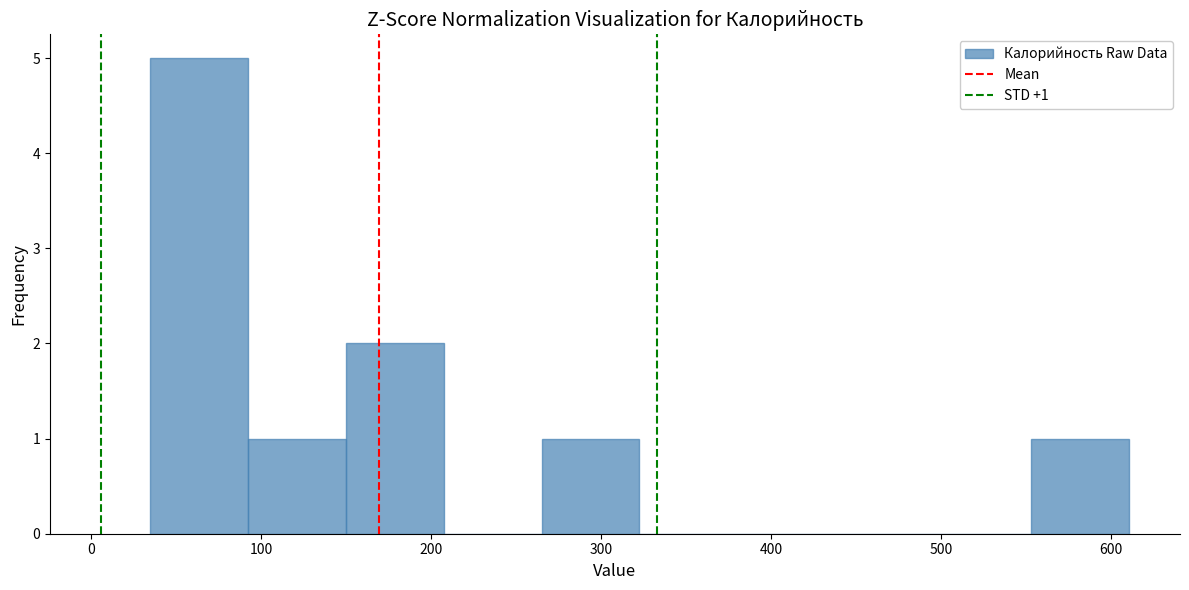

Which range on the x-axis has the tallest bar?

30 to 90